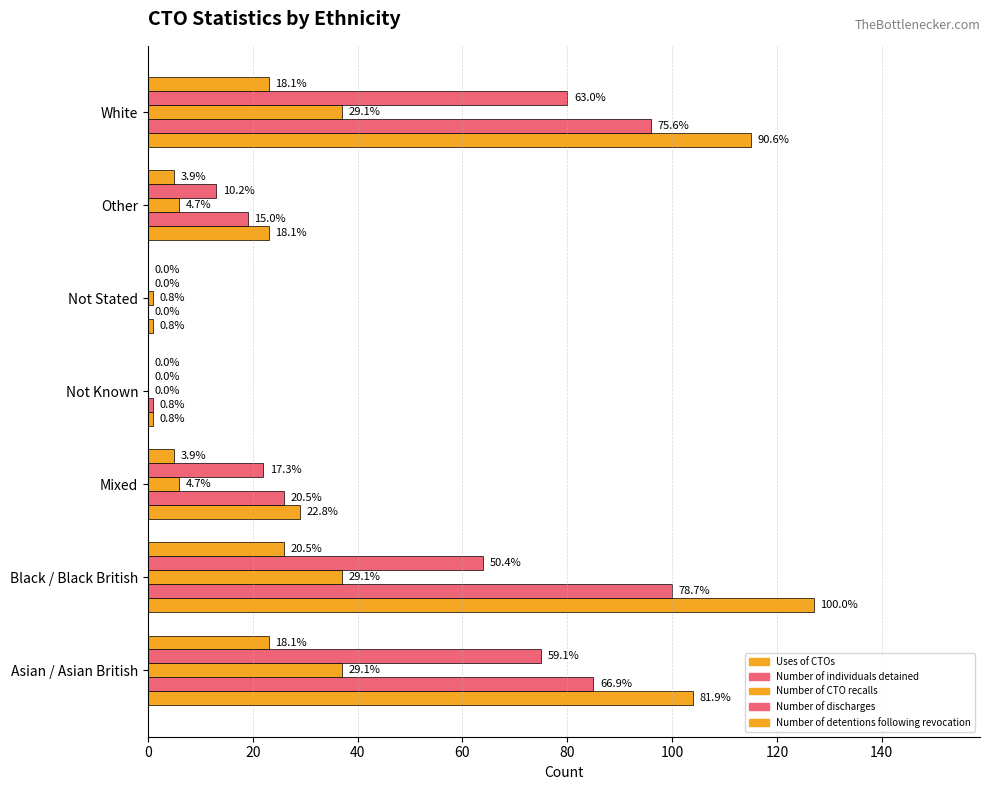

What is the average value of the Number of CTO recalls series?

18